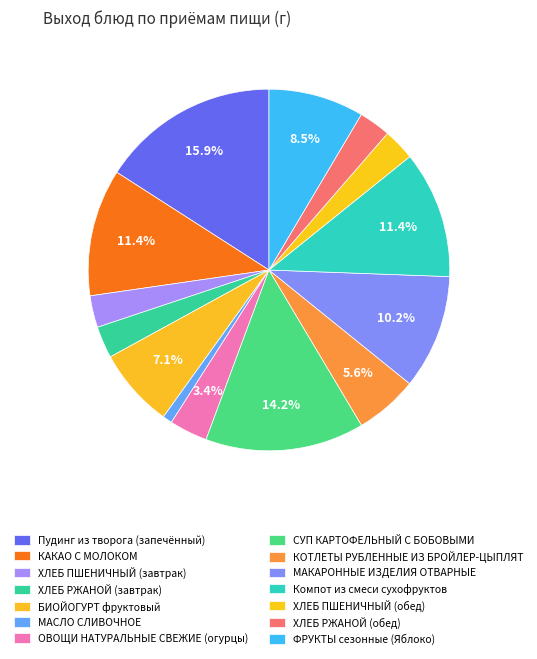

Count the number of slices in the pie.

14